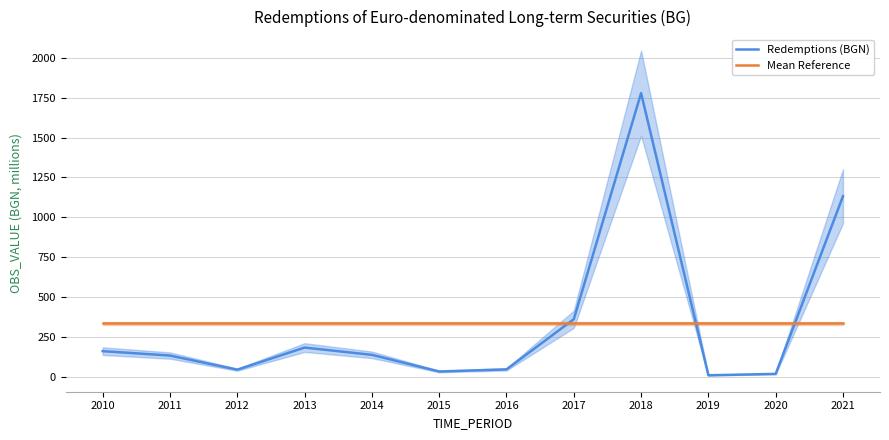

Which category has the lowest value in the Redemptions (BGN) series?

2019